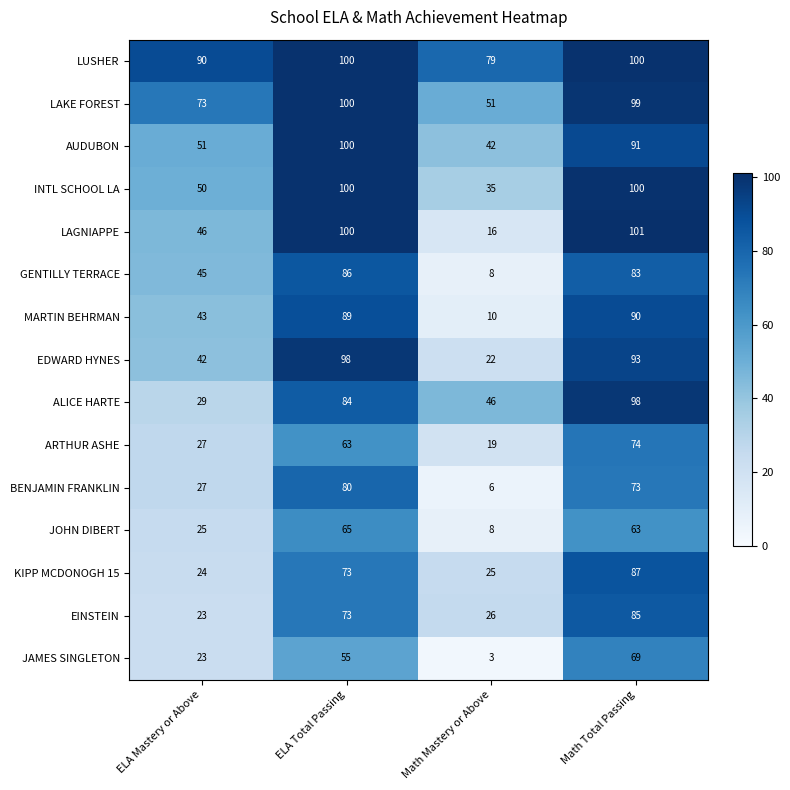

The LUSHER series shows 90 at ELA Mastery or Above. True or false?

True